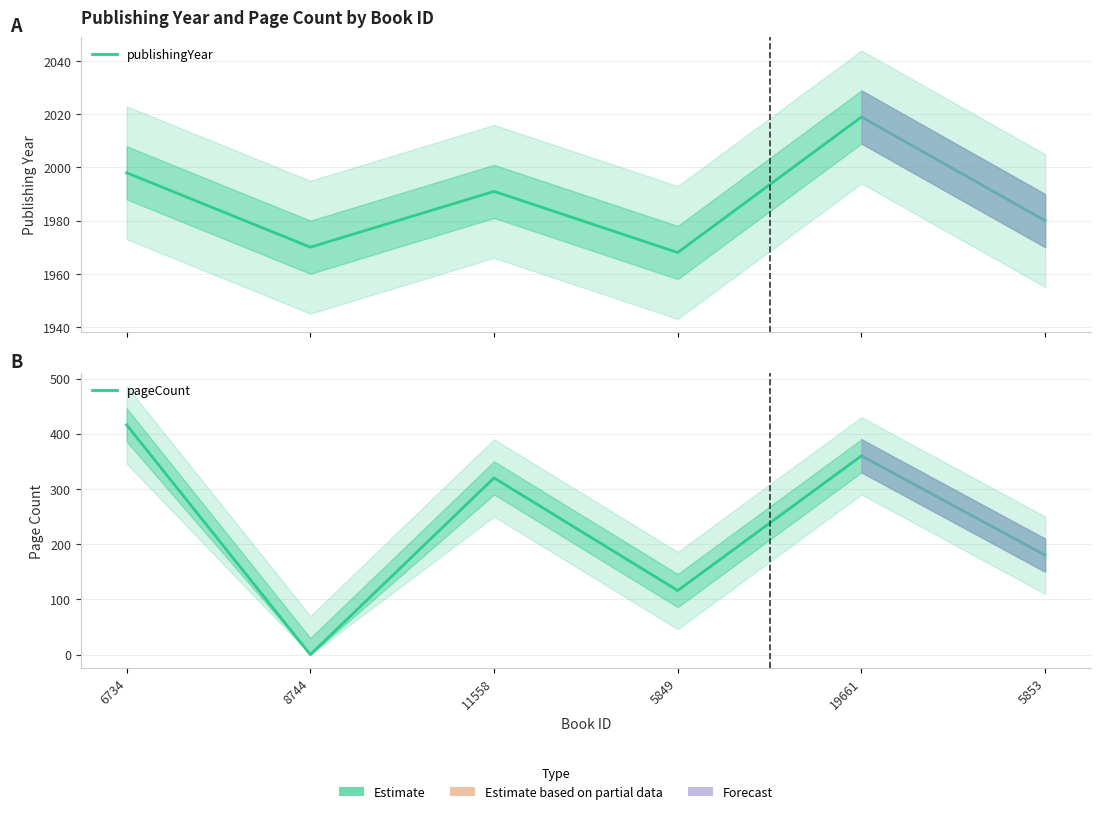

How many lines are shown in the chart?

2